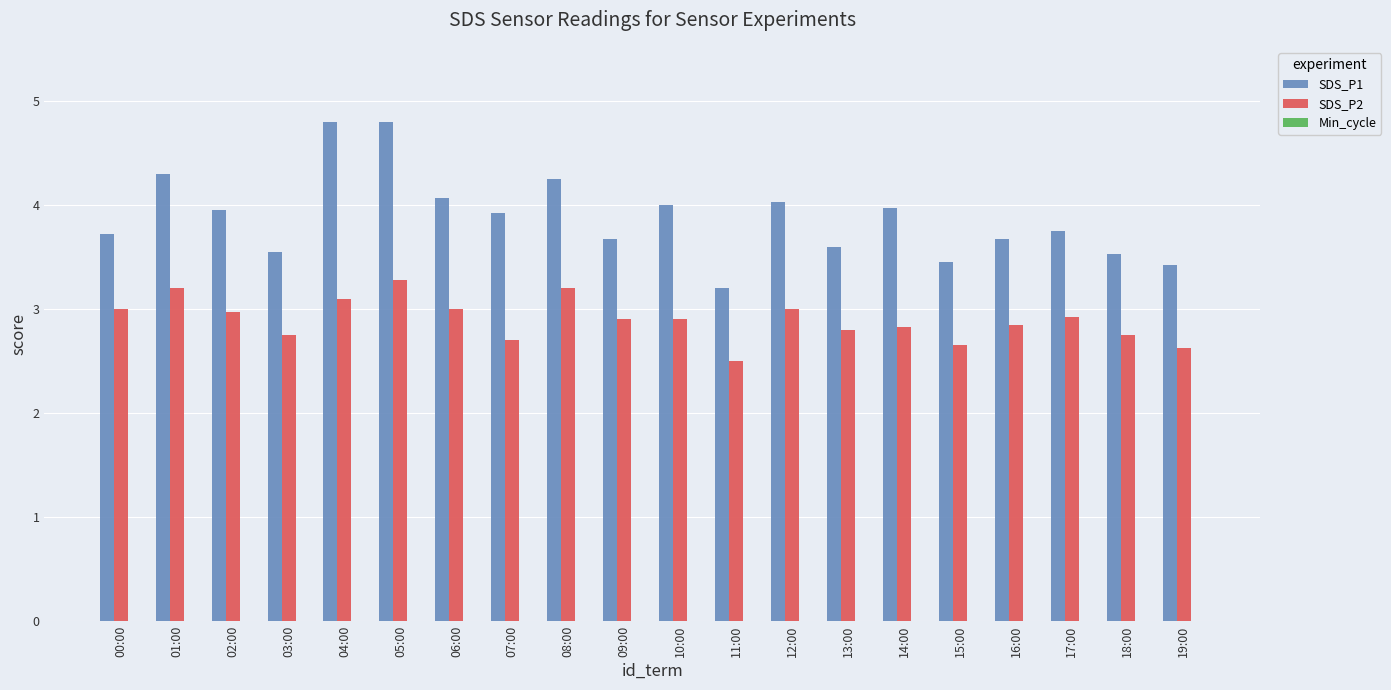

Between 18:00 and 19:00, which series saw the biggest shift?

SDS_P2